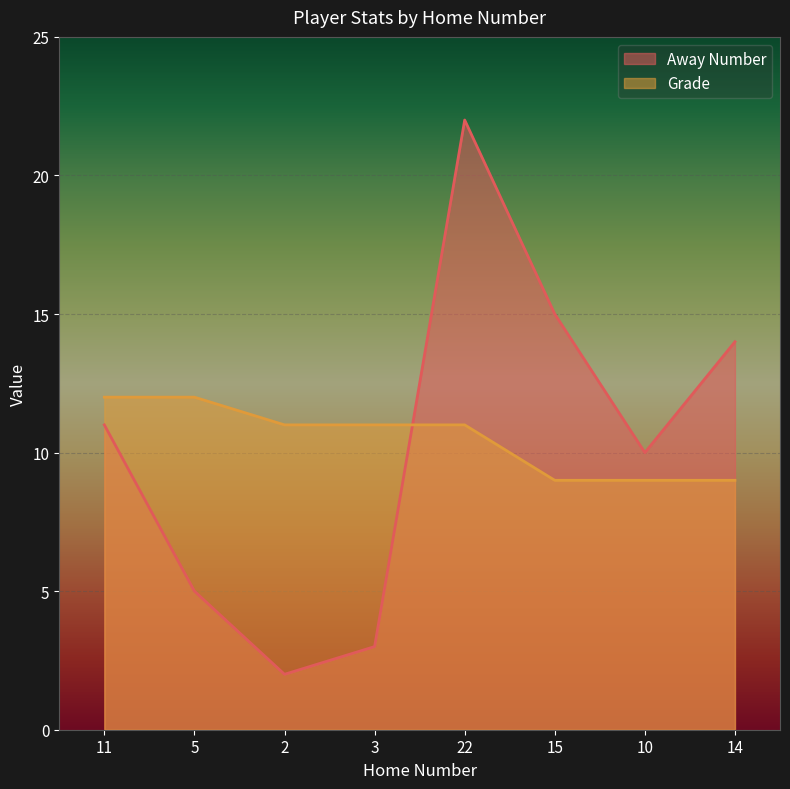

Read the Grade value at 3.

11